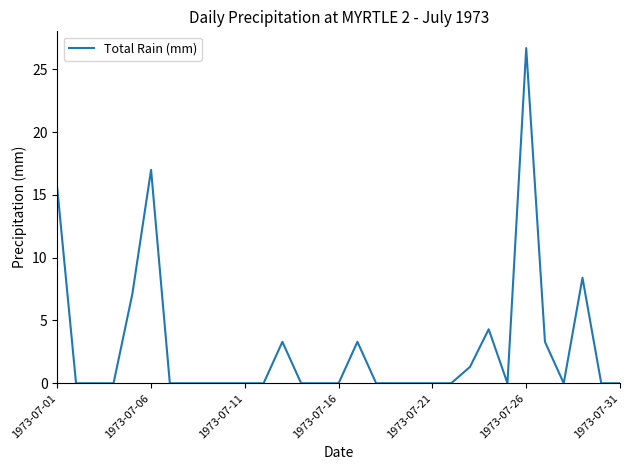

What is the maximum value shown in the chart?

26.7